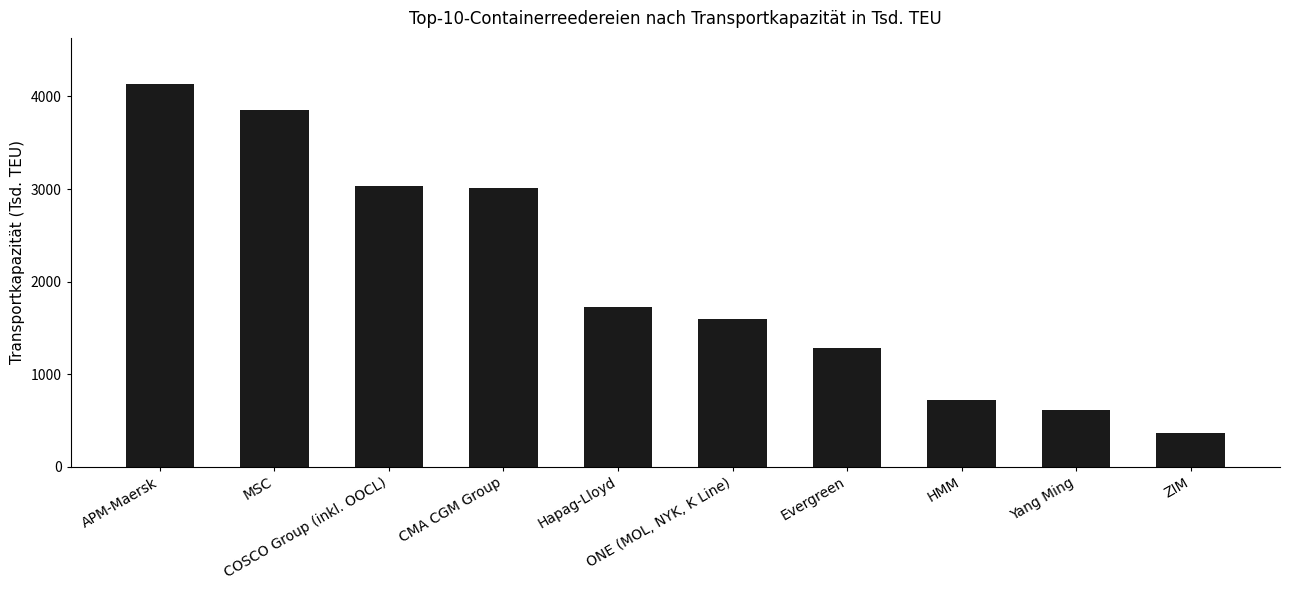

List the labels in order of value, smallest first.

ZIM, Yang Ming, HMM, Evergreen, ONE (MOL, NYK, K Line), Hapag-Lloyd, CMA CGM Group, COSCO Group (inkl. OOCL), MSC, APM-Maersk